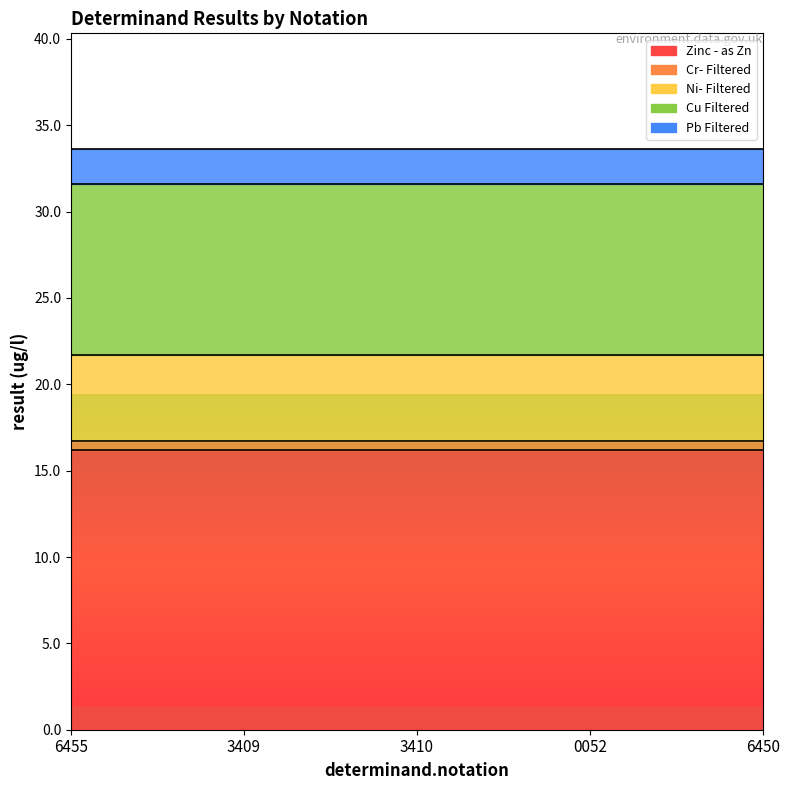

At which label does Pb Filtered reach its peak?

6455